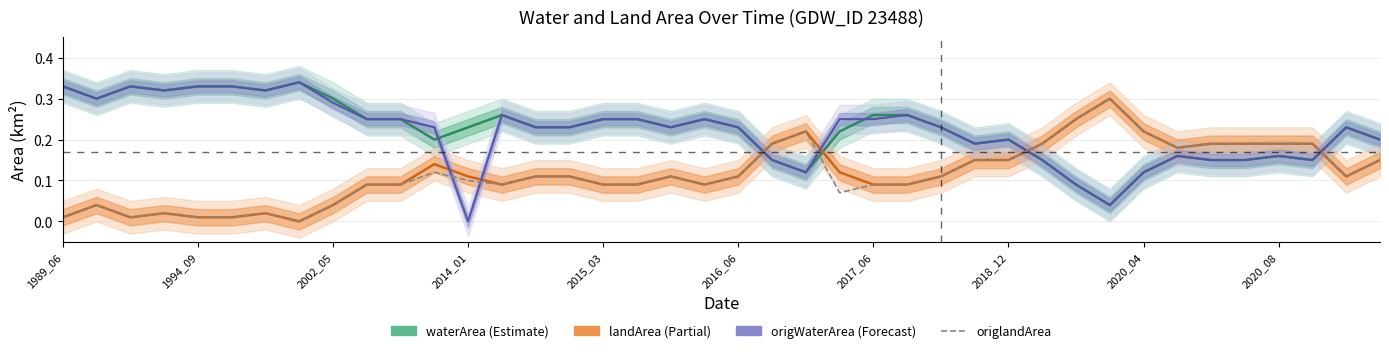

What are all the series names shown in the legend?

waterArea, landArea, origWaterArea, origlandArea